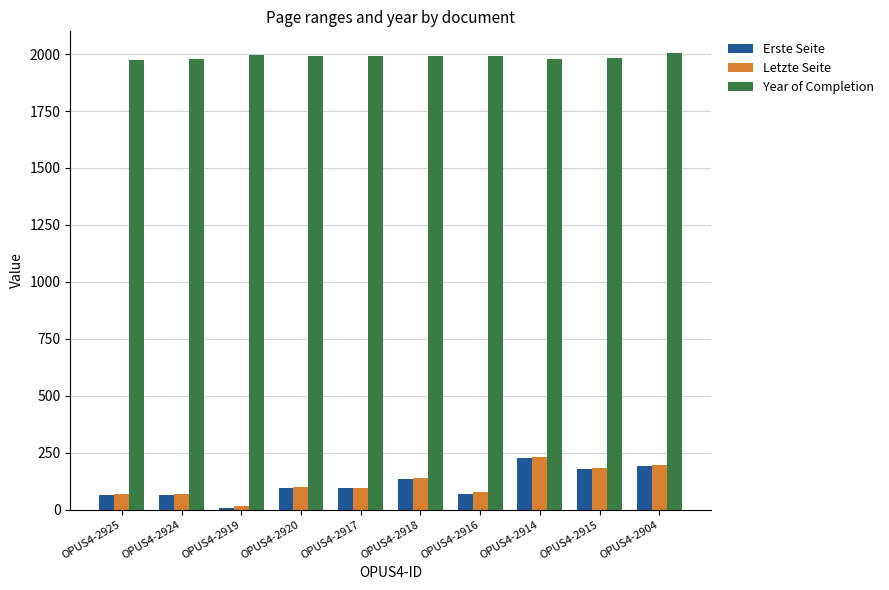

What is the label of the 4th bar from the right?

OPUS4-2916